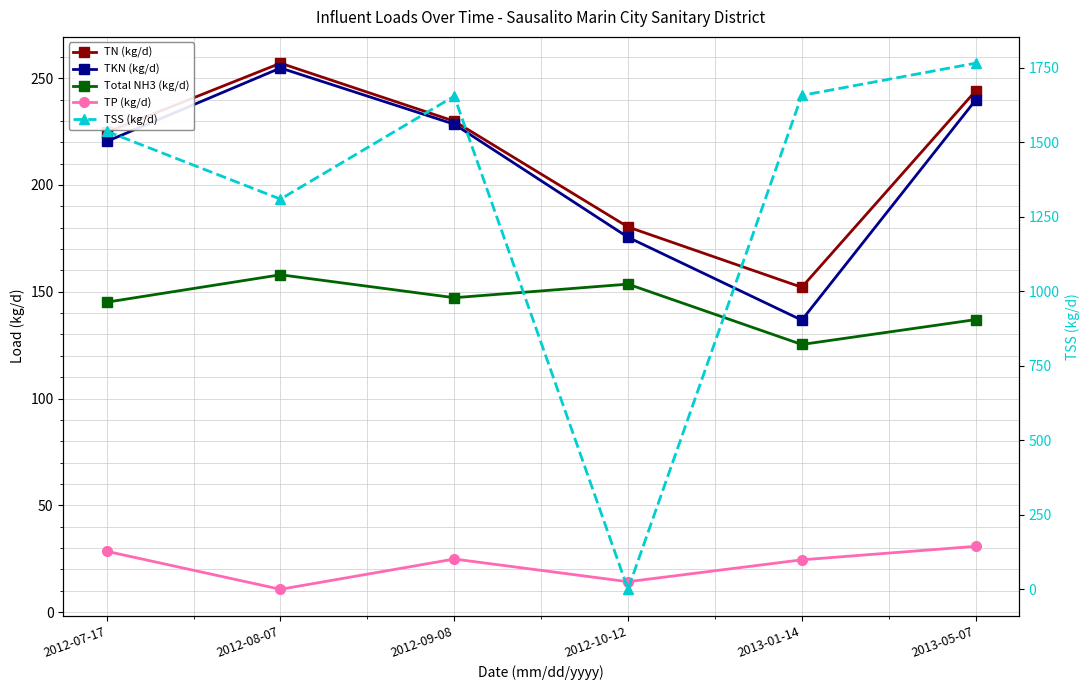

Where is the first local minimum for TP (kg/d)?

2012-08-07